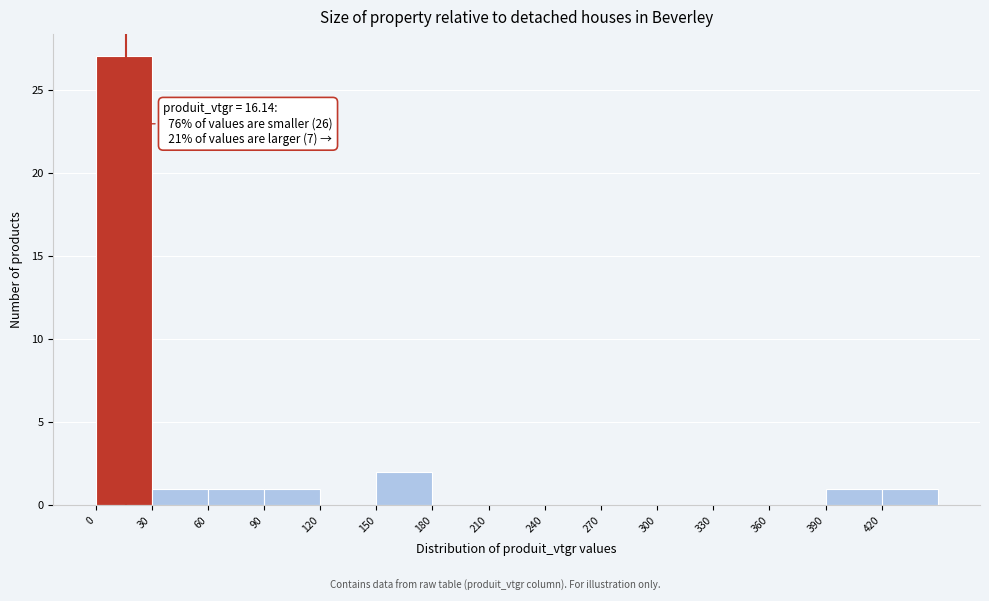

Which range on the x-axis has the tallest bar?

0 to 30